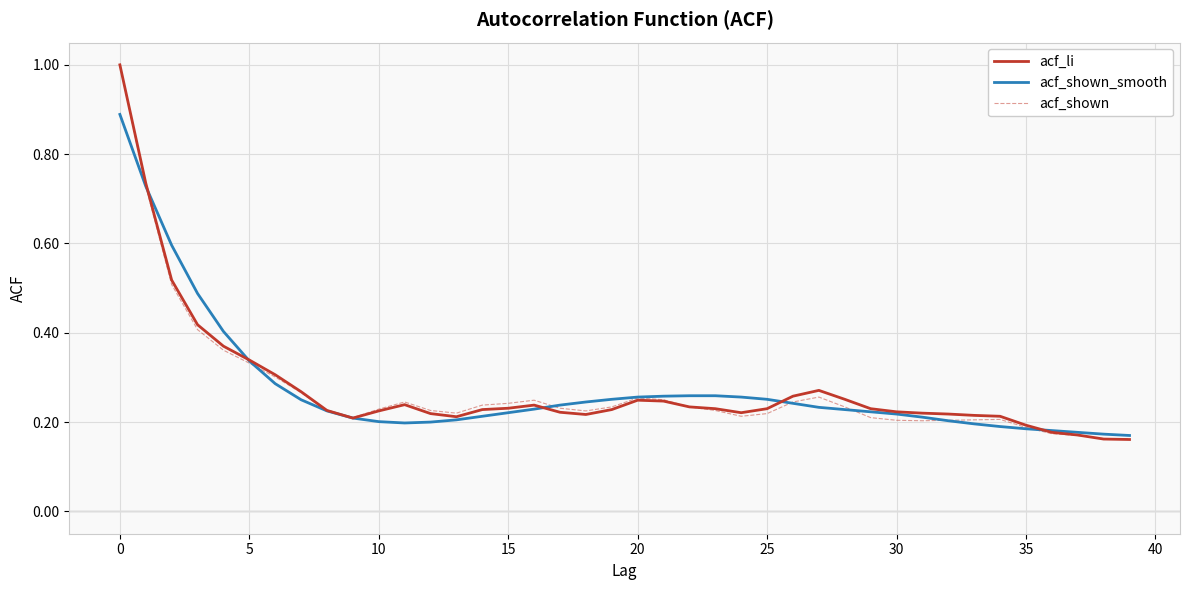

What is the greatest value displayed?

1.0